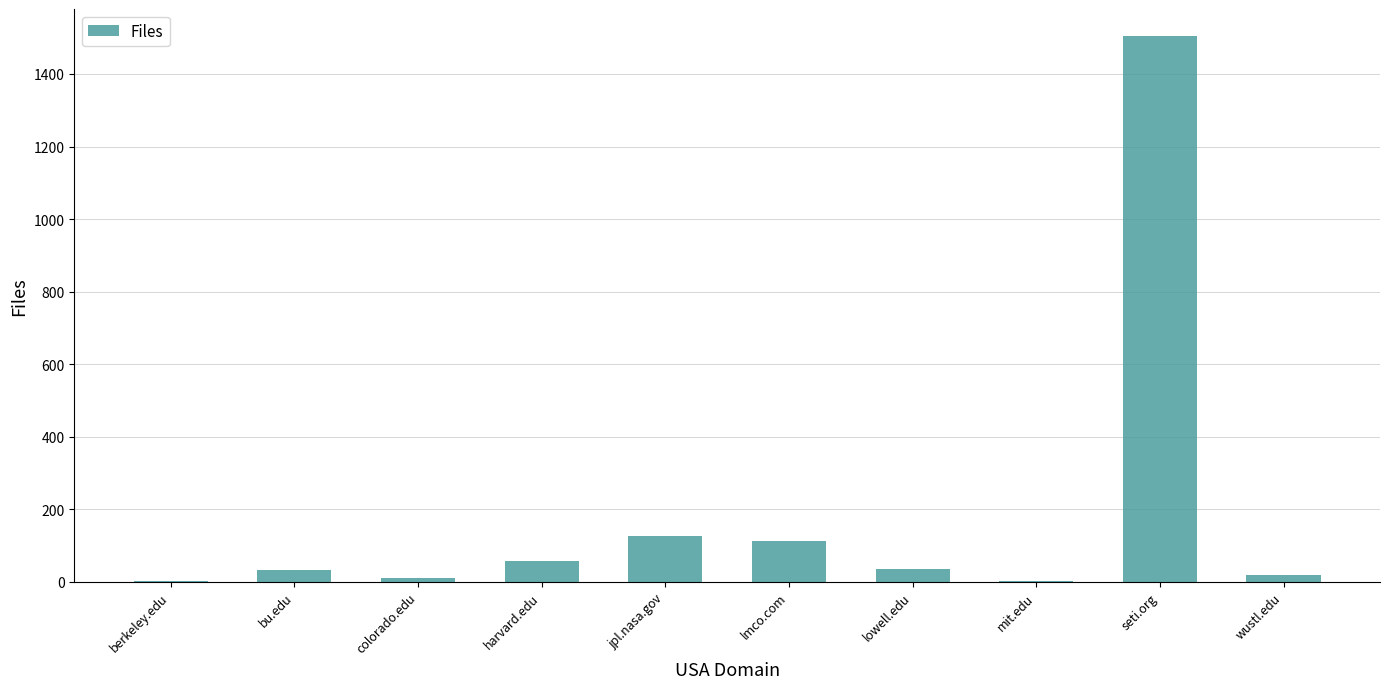

What is the change in value from lmco.com to seti.org?

+1392